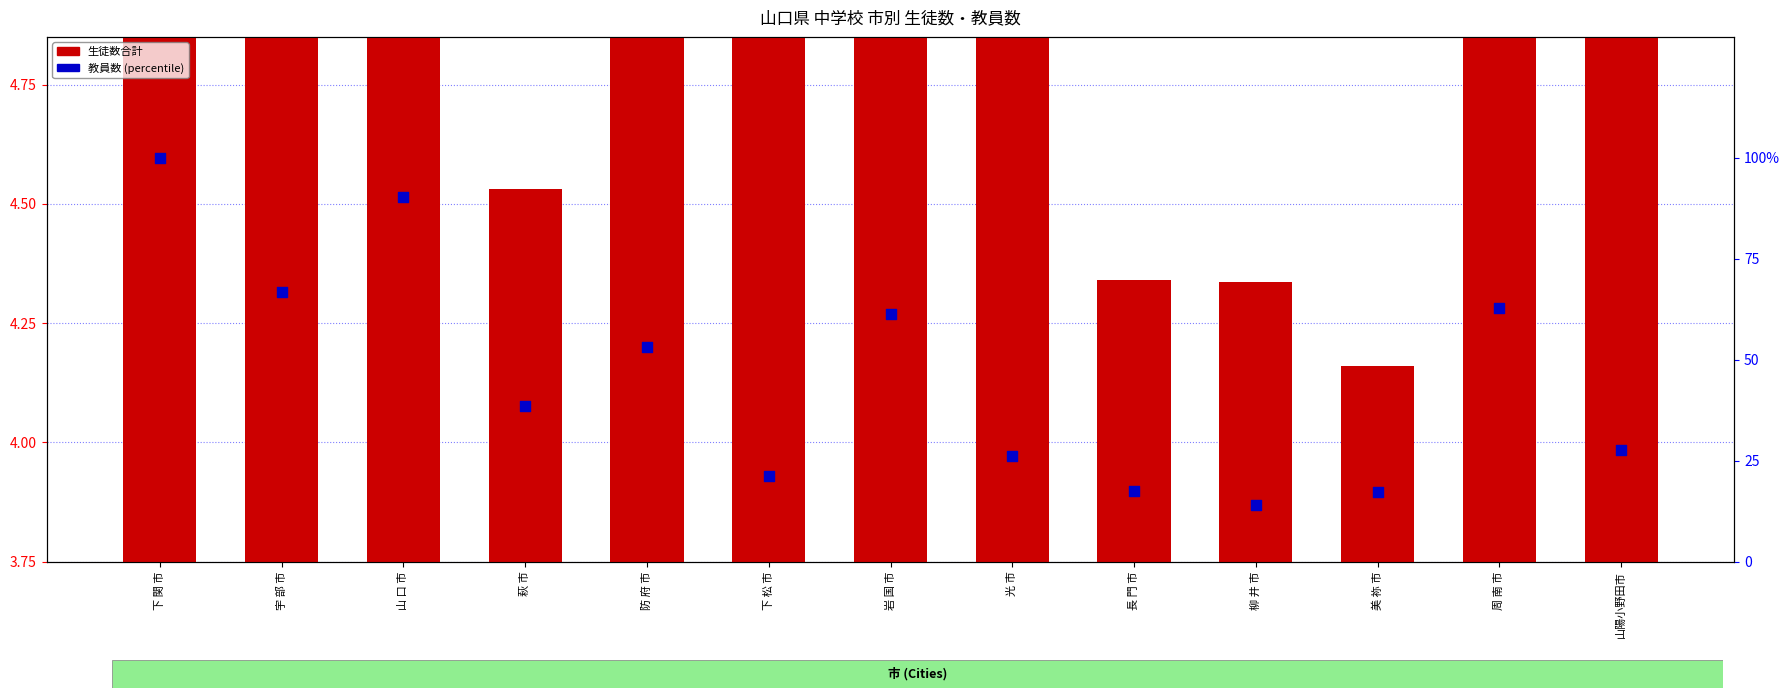

Which series reaches the maximum Y coordinate?

生徒数合計 (normalized)